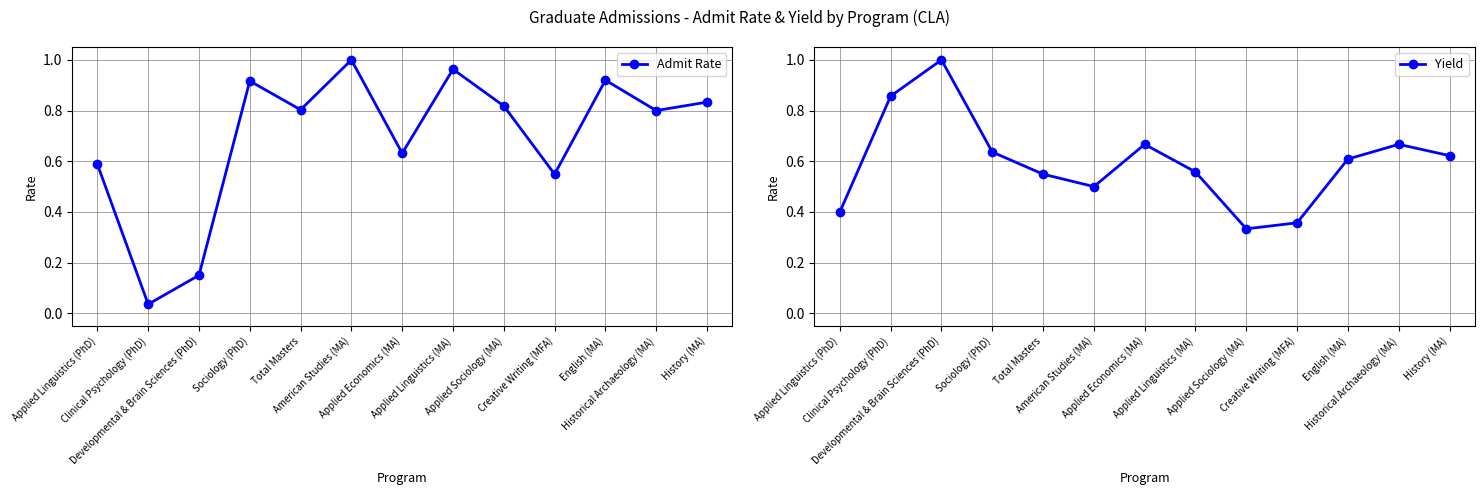

How many lines are shown in the chart?

2